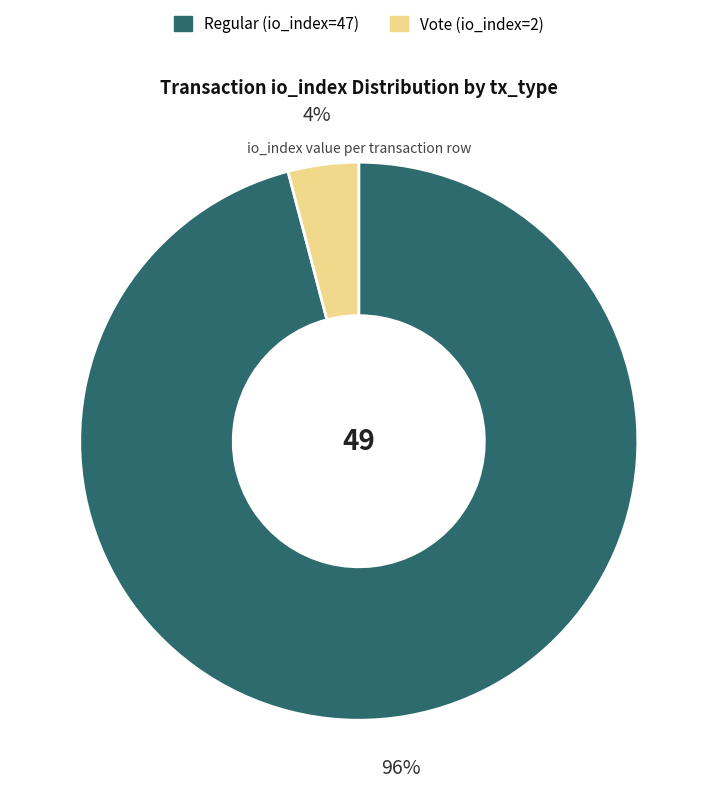

How many slices are in this pie chart?

2